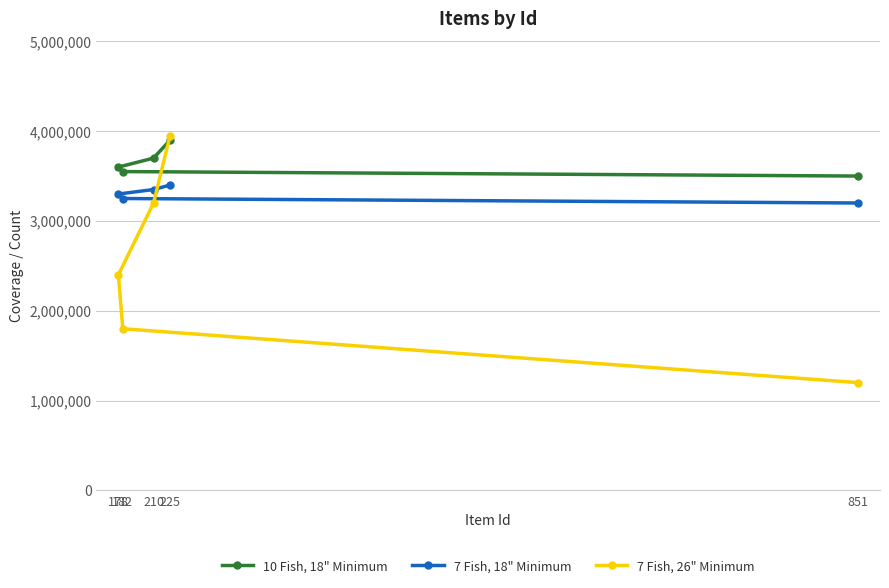

The value of 7 Fish, 26" Minimum at 210 is 3200000. True or false?

True